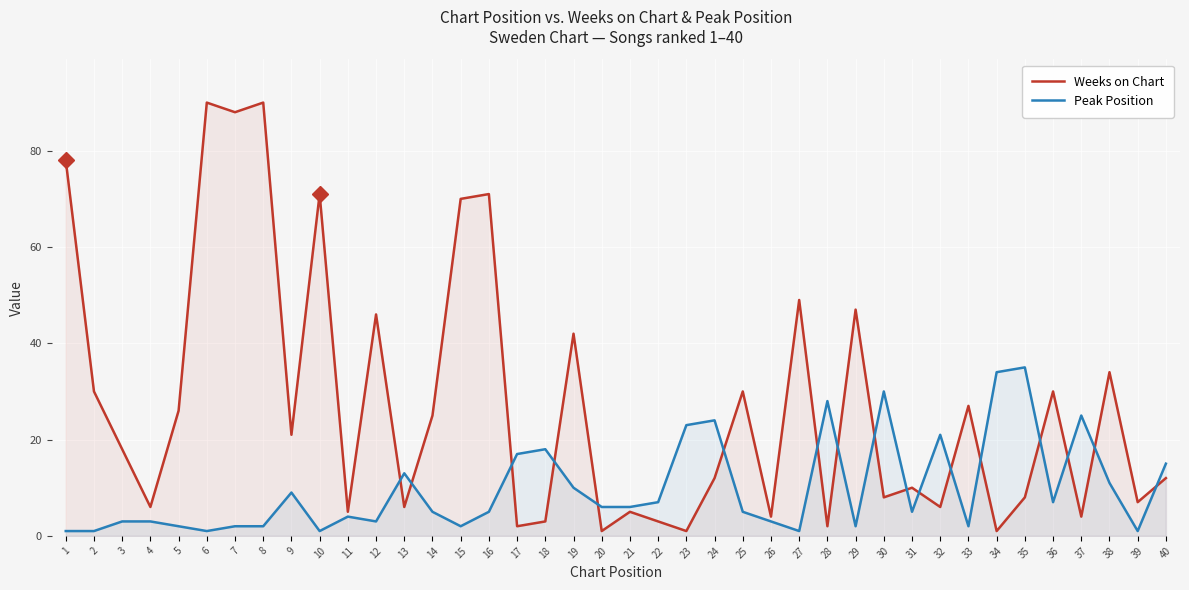

What are all the series names shown in the legend?

Weeks on Chart, Peak Position